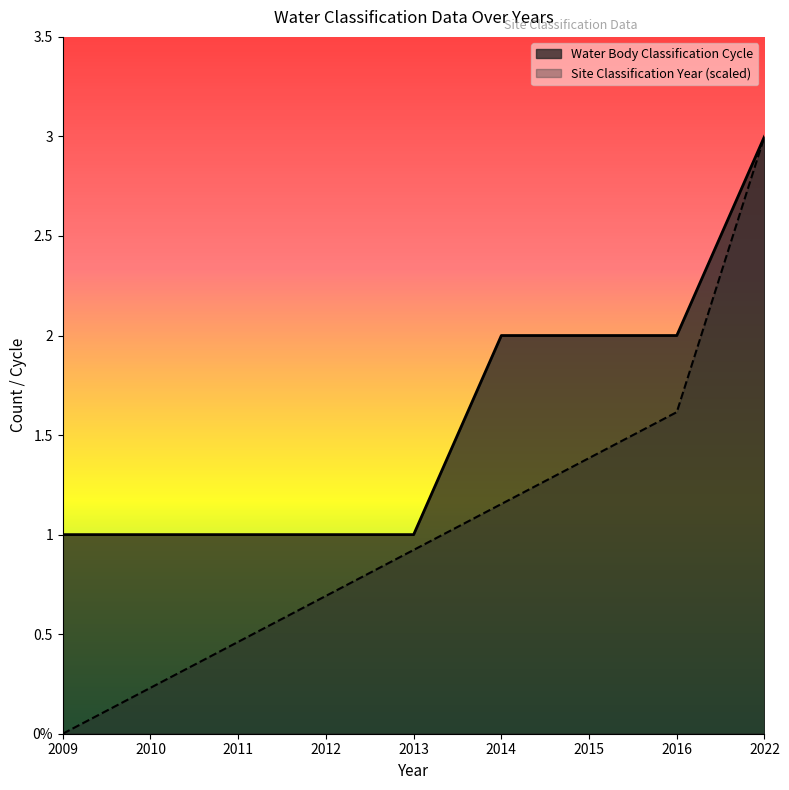

Reading left to right, extract all data points from this chart.

Site Classification Year: 0.0	0.2	0.5	0.7	0.9	1.2	1.4	1.6	3.0
Water Body Classification Cycle: 1.0	1.0	1.0	1.0	1.0	2.0	2.0	2.0	3.0